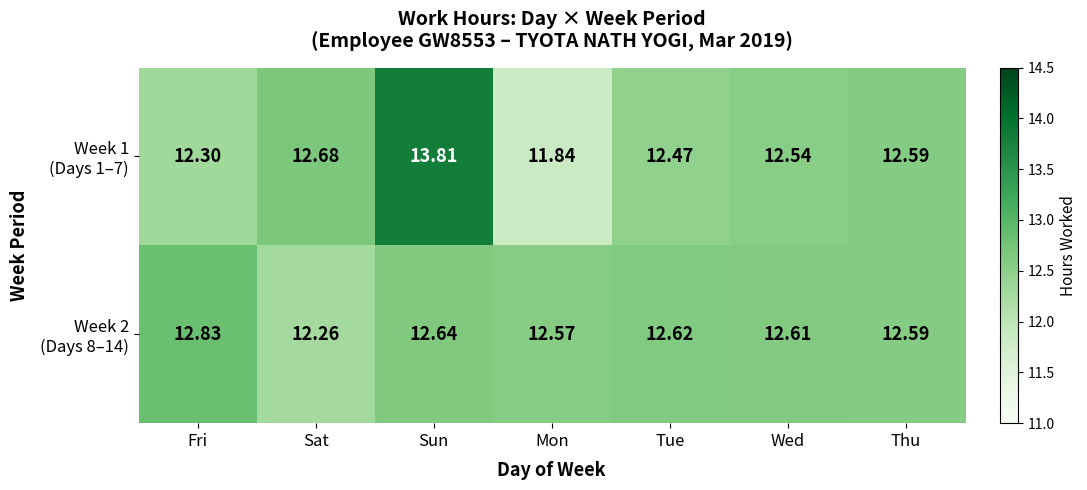

How many data points does each series have?

7